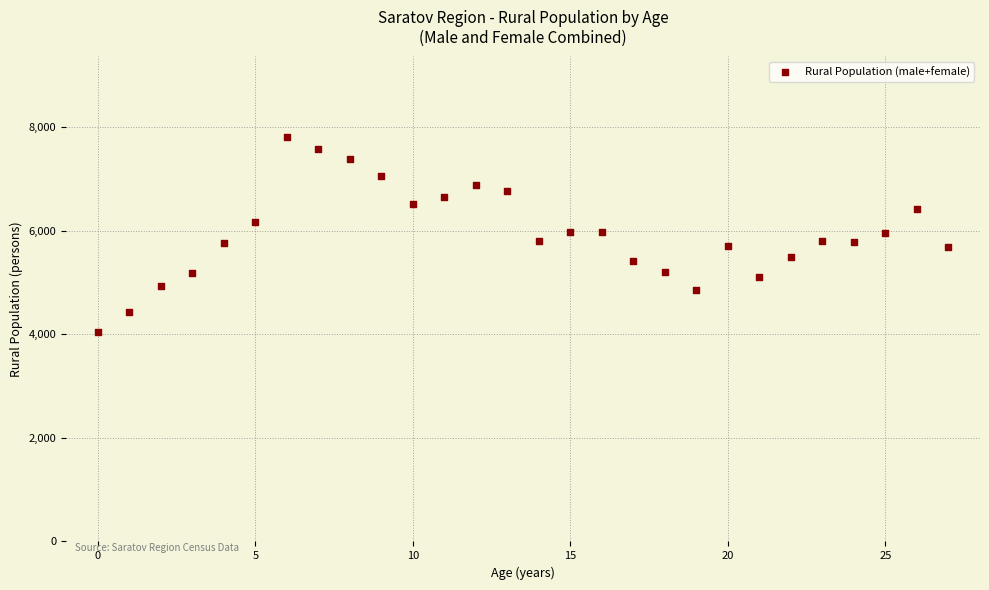

What is the range of Y values (max minus min)?

3760